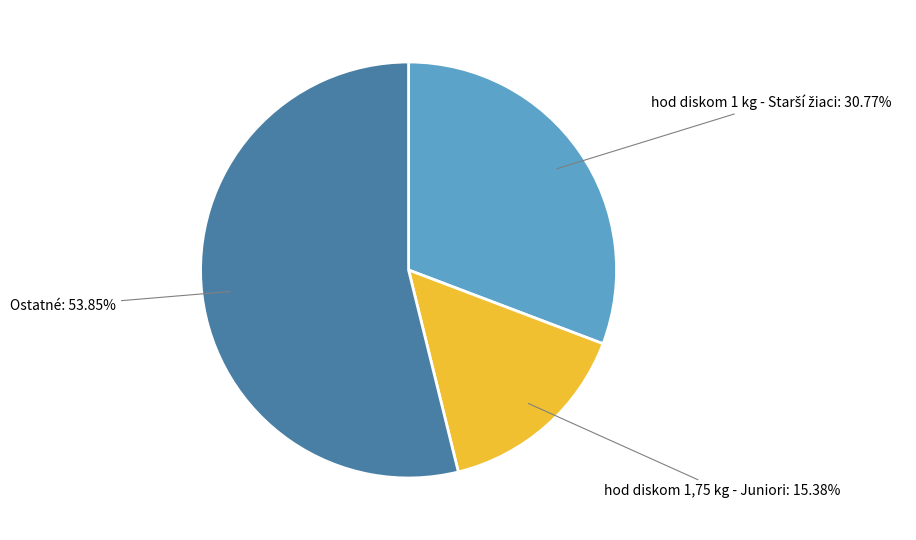

Is the sum of hod diskom 1,75 kg - Juniori and Ostatné greater than half?

Yes